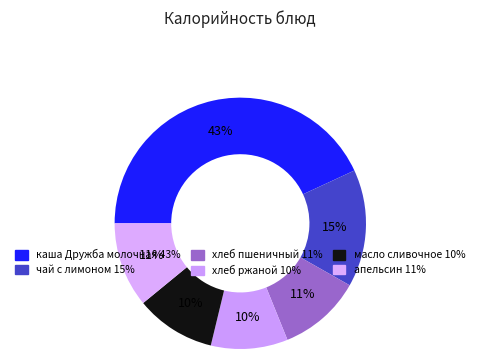

Do апельсин and хлеб ржаной together represent more than half of the pie?

No